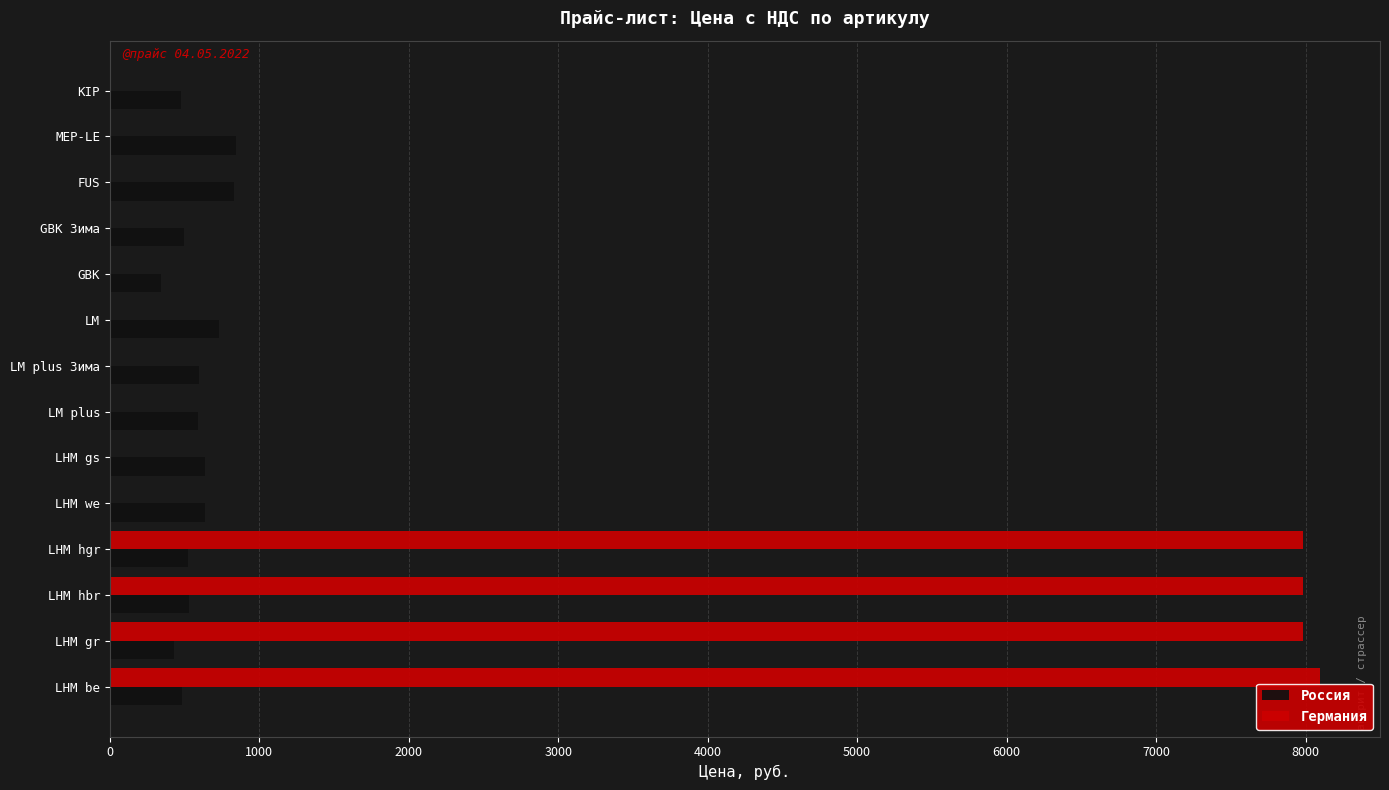

What is the sum of the Германия values at LHM gr and LHM gs?

7980.0